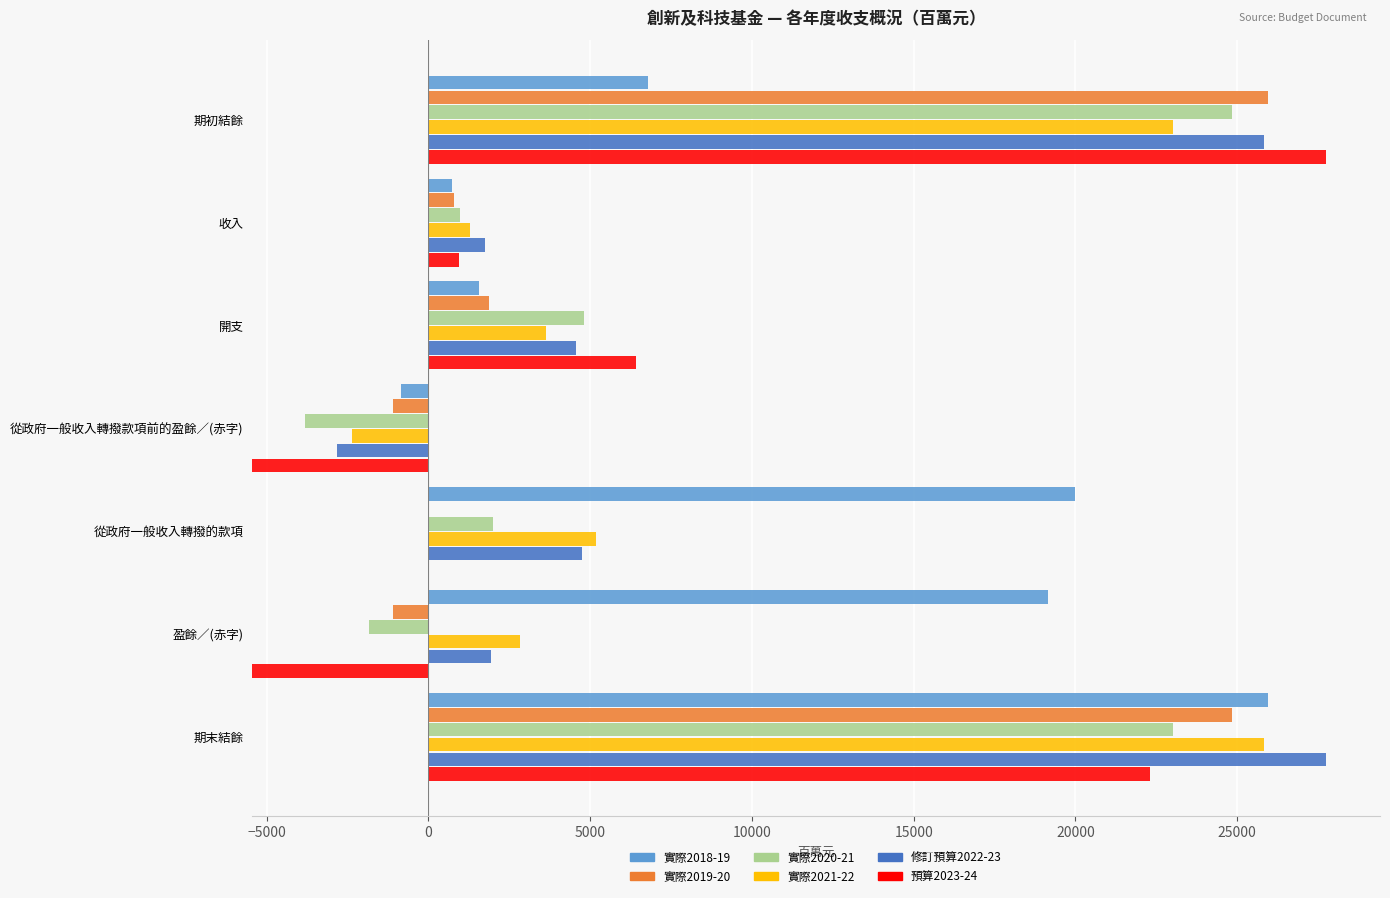

What value does the 實際2018-19 series have at 從政府一般收入轉撥款項前的盈餘／(赤字), to the nearest 10?

860